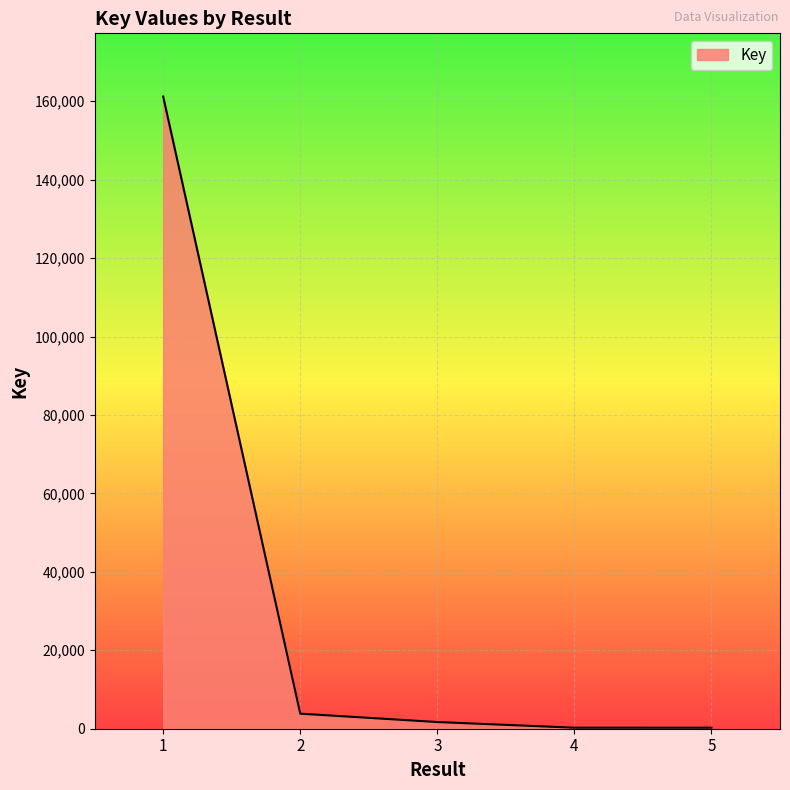

How many lines are shown in the chart?

1